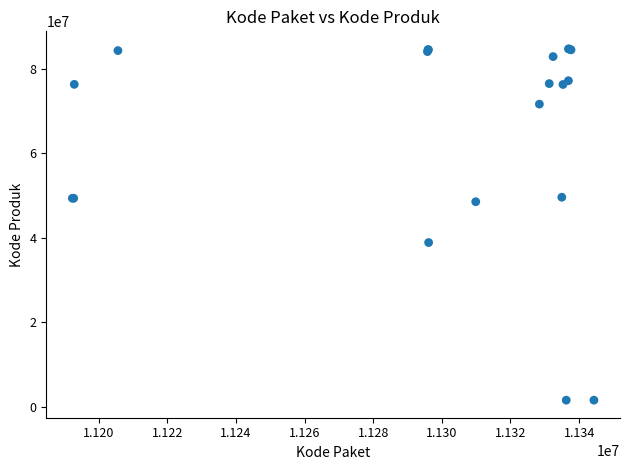

What Y value in the scatter plot is closest to 43108744?

38839757